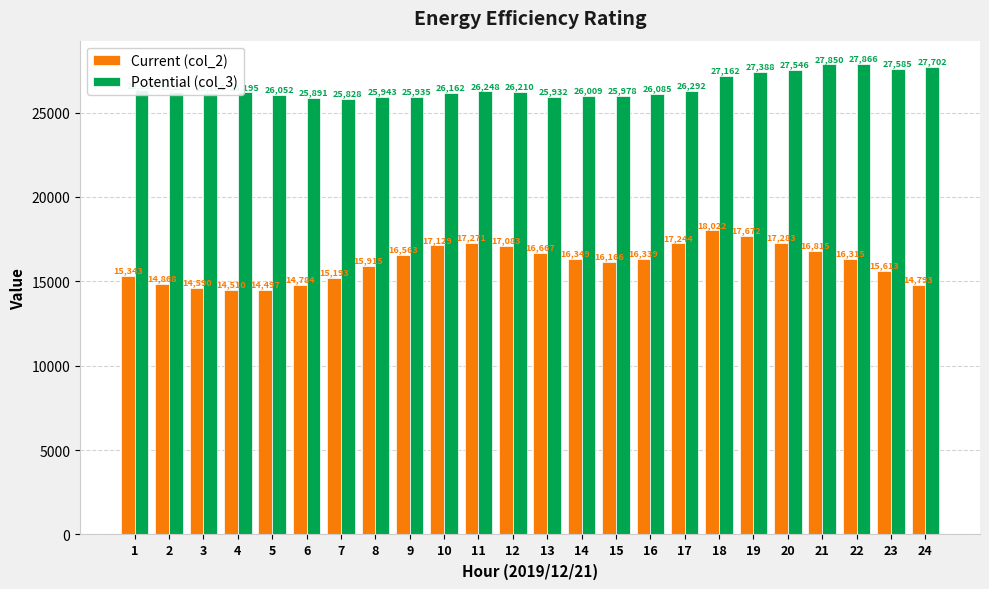

At how many categories does at least one series exceed 20237?

24